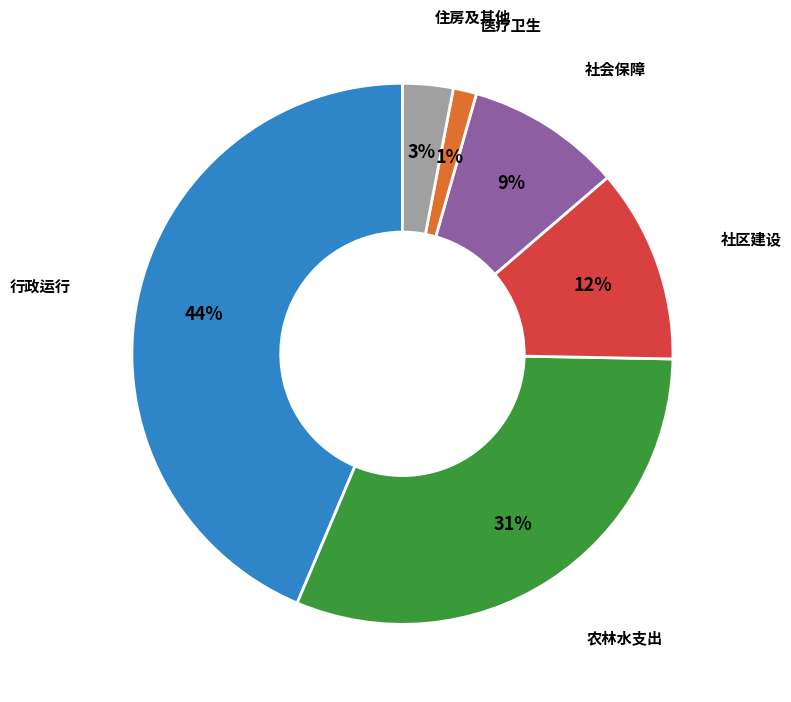

What percentage is the 社会保障 slice, to the nearest percent?

9%